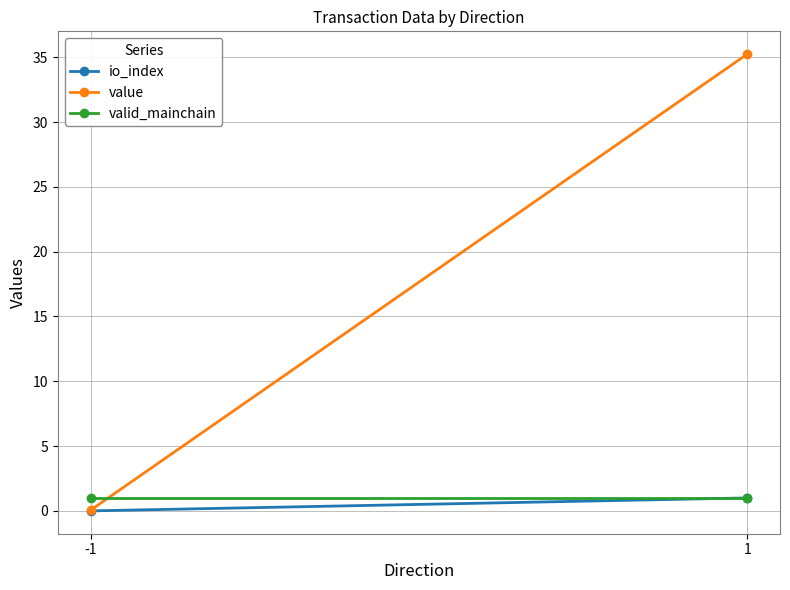

Which category has the highest value across all series?

1